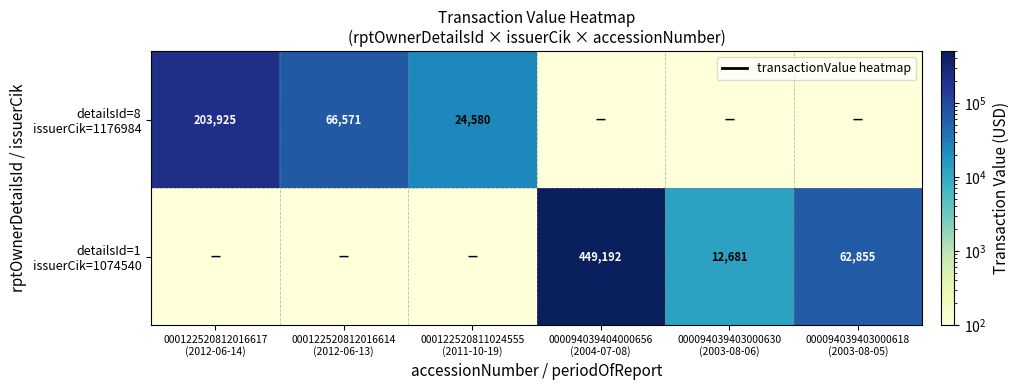

At which label is detailsId=1 issuerCik=1074540 closest to 224596?

000094039403000618 (2003-08-05)